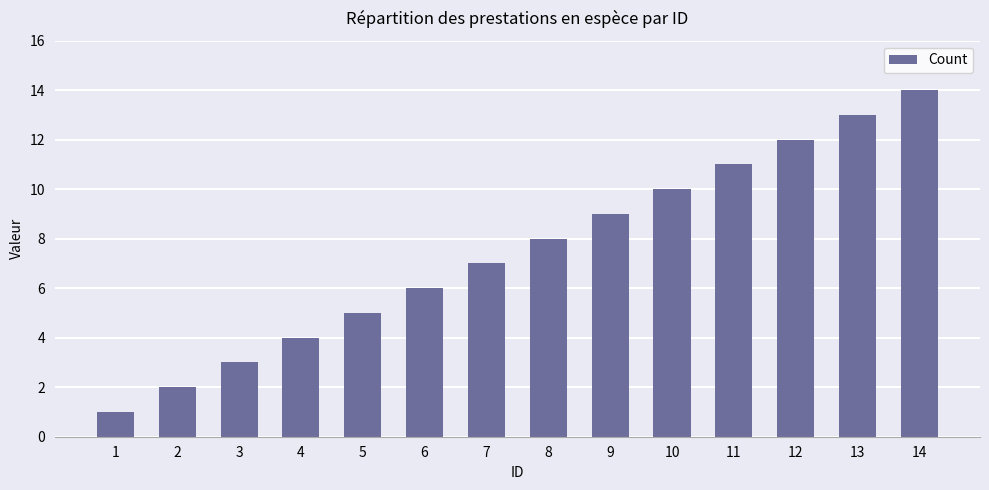

Between 11 and 3, which is larger?

11